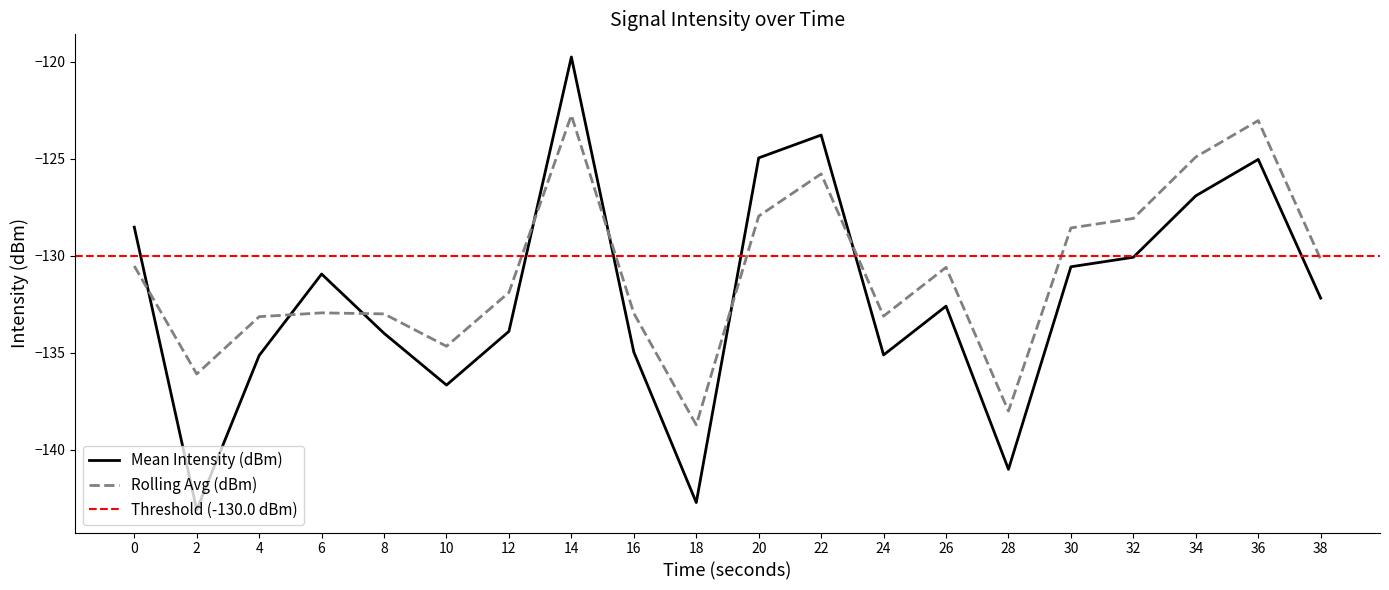

What is the difference between the Rolling Avg (dBm) values at 14 and 6?

10.2